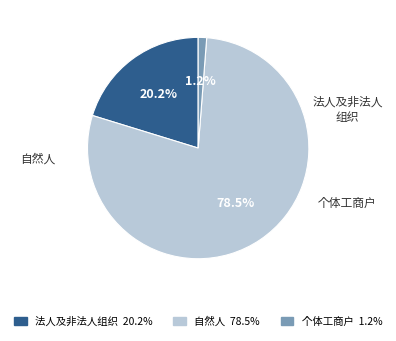

Do 自然人 78.5% and 法人及非法人组织 20.2% together represent more than half of the pie?

Yes